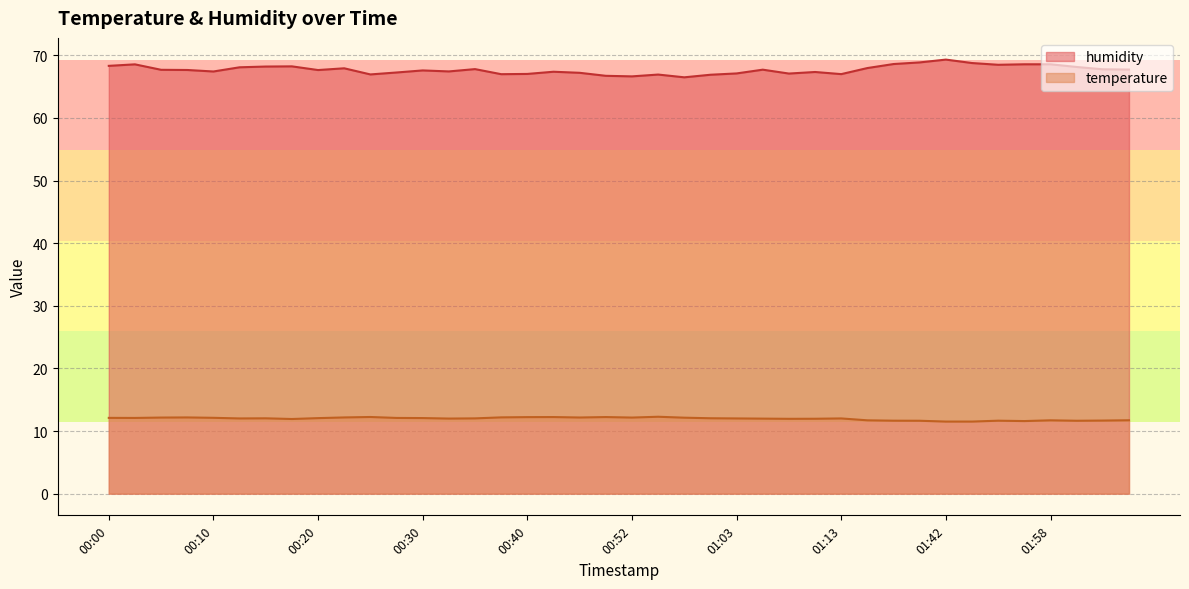

What is the value of the humidity point at the 38th from the left?

68.1